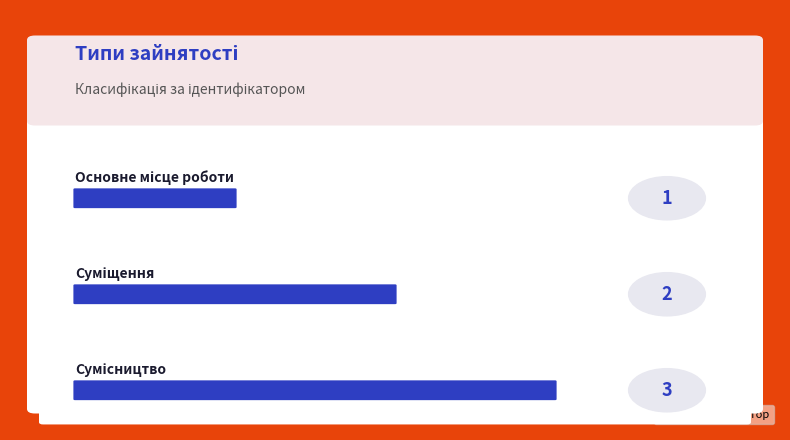

Count the number of categories in the chart.

3